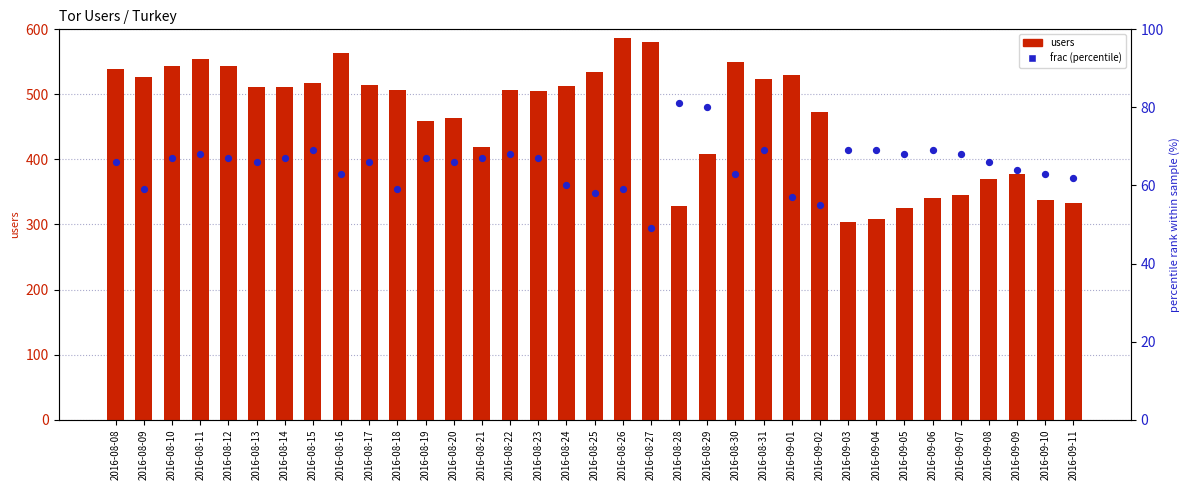

Which series has the largest total across all categories?

users